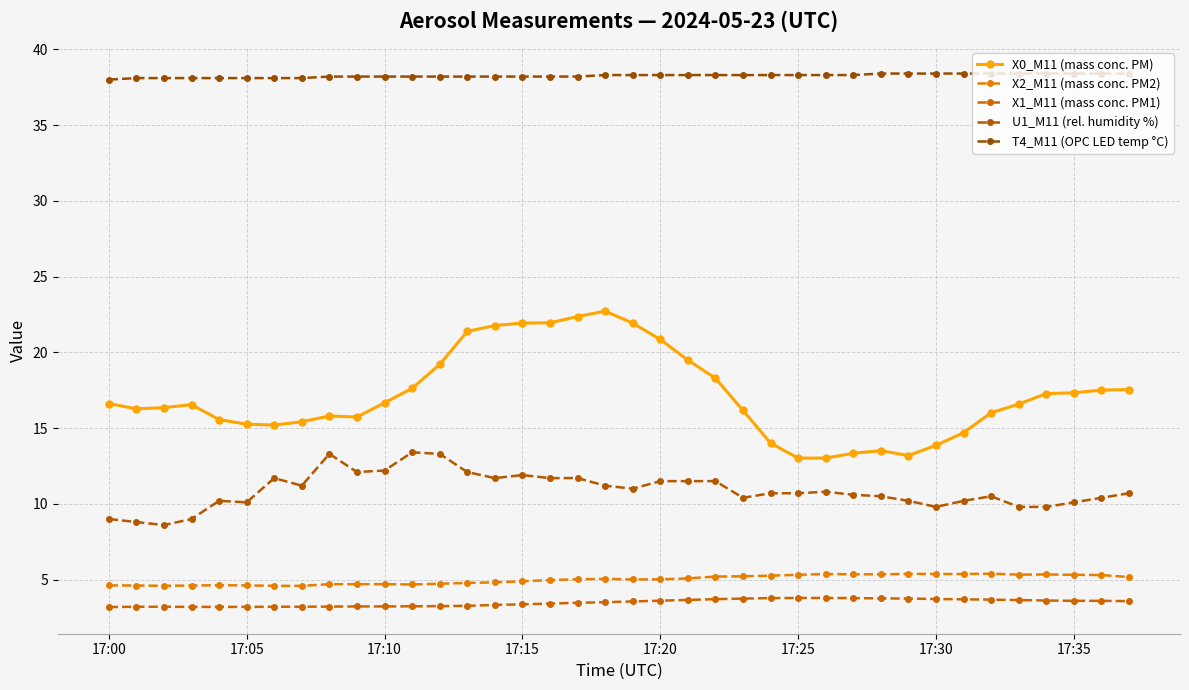

Which category has the highest value in the X0_M11 (mass conc. PM) series?

18